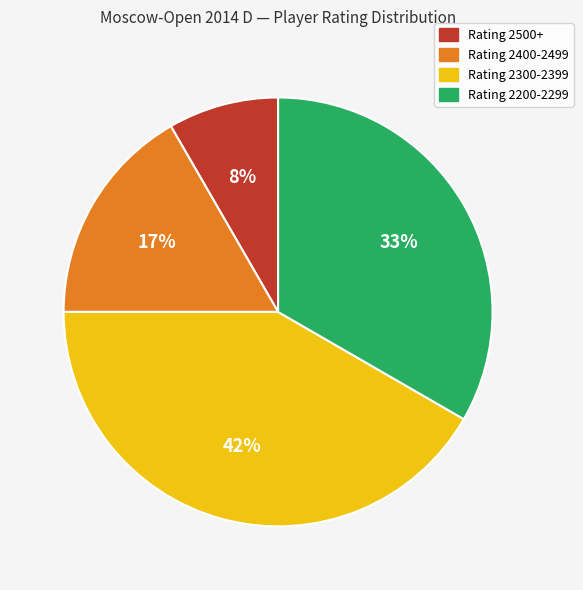

Between Rating 2500+ and Rating 2200-2299, which is larger?

Rating 2200-2299